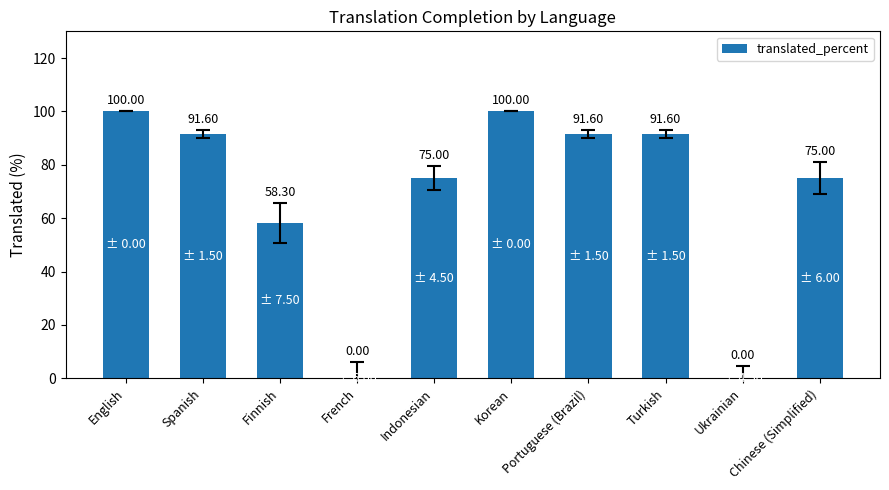

At which label does the data first exceed 91?

English